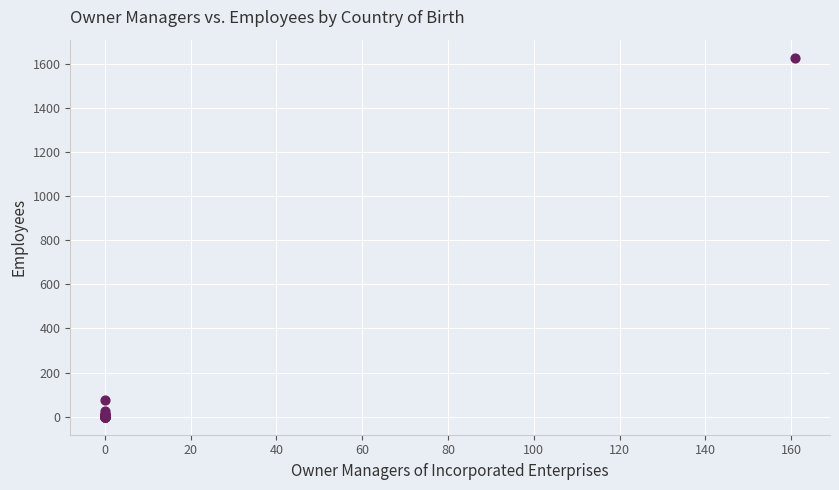

What Y value in the scatter plot is closest to 813?

76